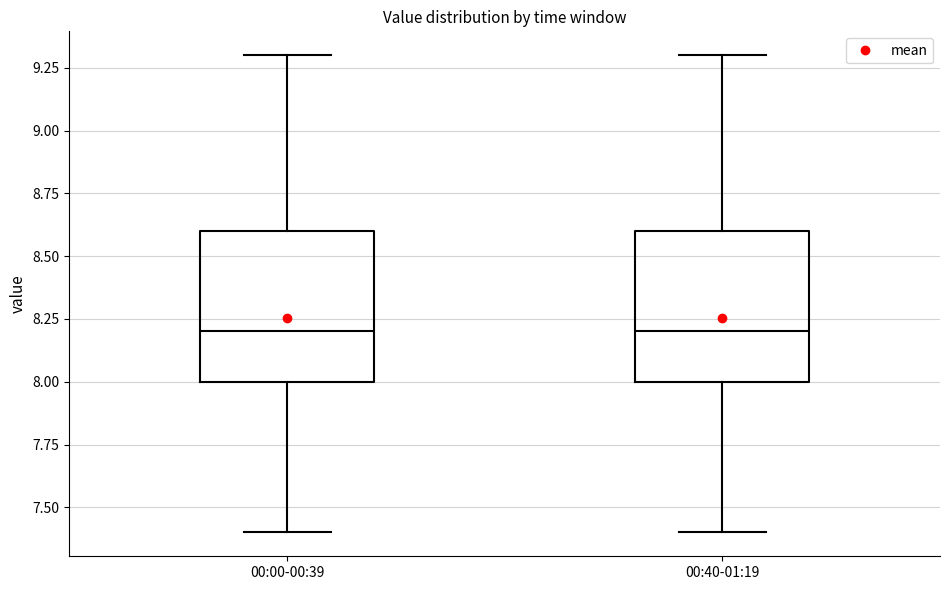

Reading left to right, read every box against the y-axis: the position of its median line, the range the box covers, and the ends of its whiskers. The values are not printed on the chart, so give them approximately, as read against the axis.

00:00-00:39: median 8.2, box 8.0 to 8.6, whiskers 7.4 to 9.3
00:40-01:19: median 8.2, box 8.0 to 8.6, whiskers 7.4 to 9.3